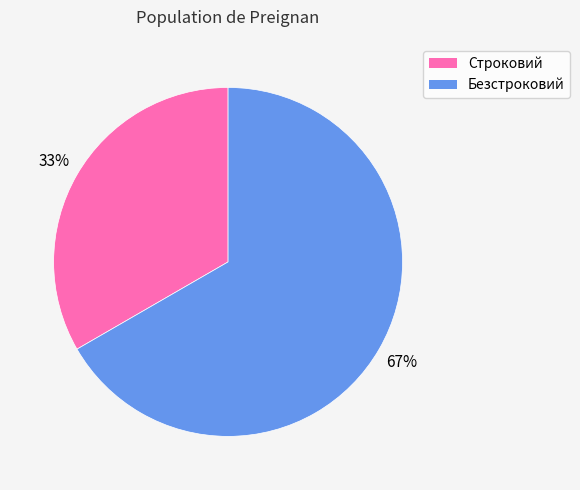

What is the majority slice?

Безстроковий